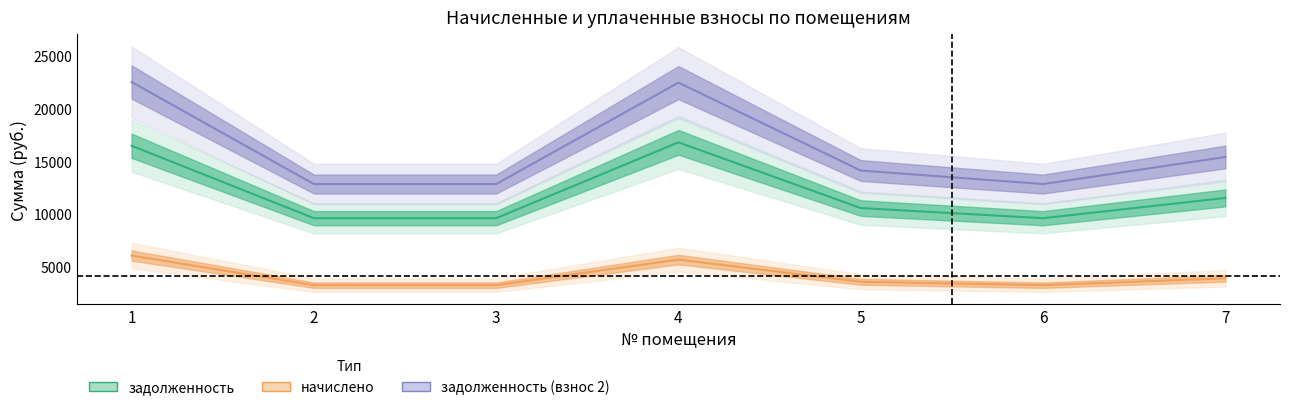

True or false: начислено has a value of 5670.0 at 4.

True